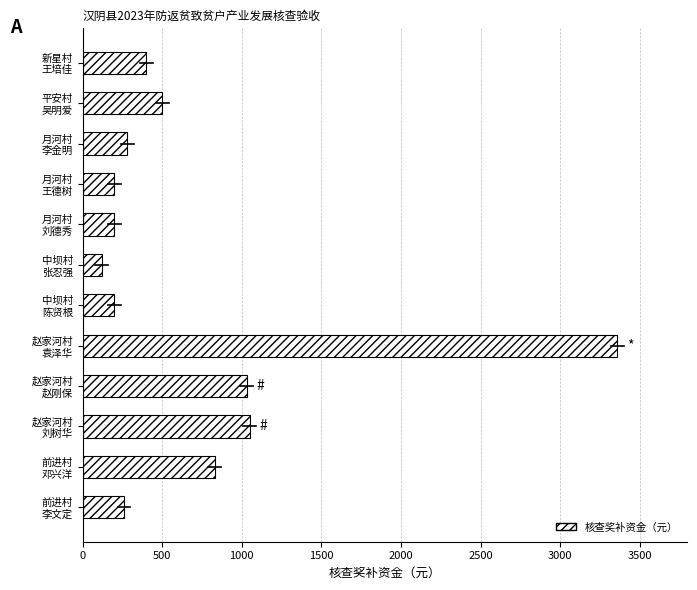

Reading top to bottom, list all the values displayed in this chart.

400	500	280	200	200	120	200	3360	1030	1050	830	260